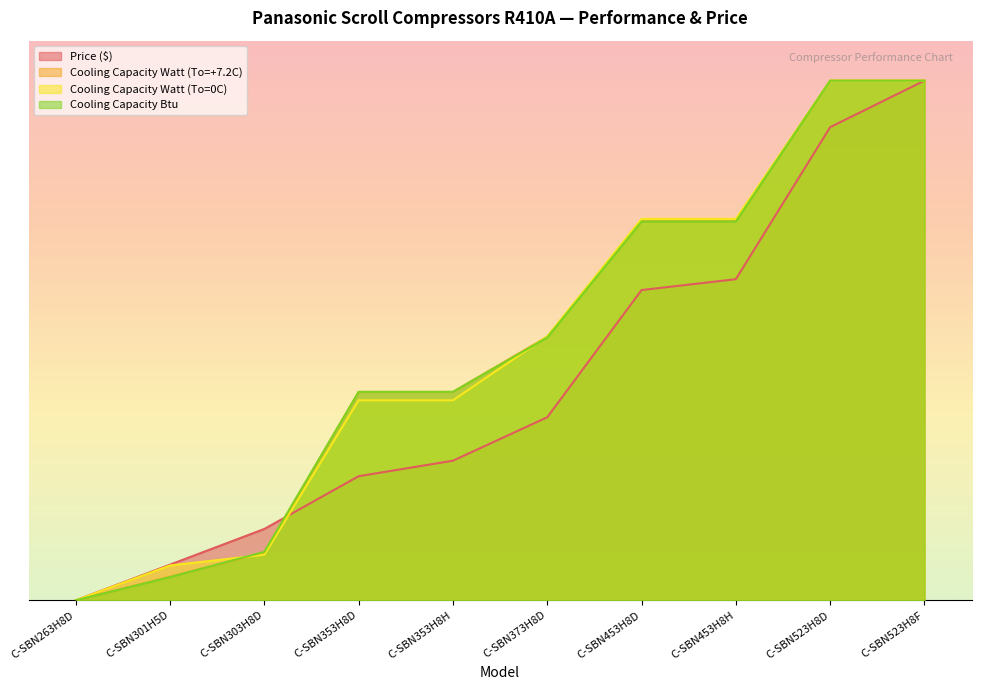

What is the sum of the Cooling Capacity Btu values at C-SBN303H8D and C-SBN353H8D?

32132.8